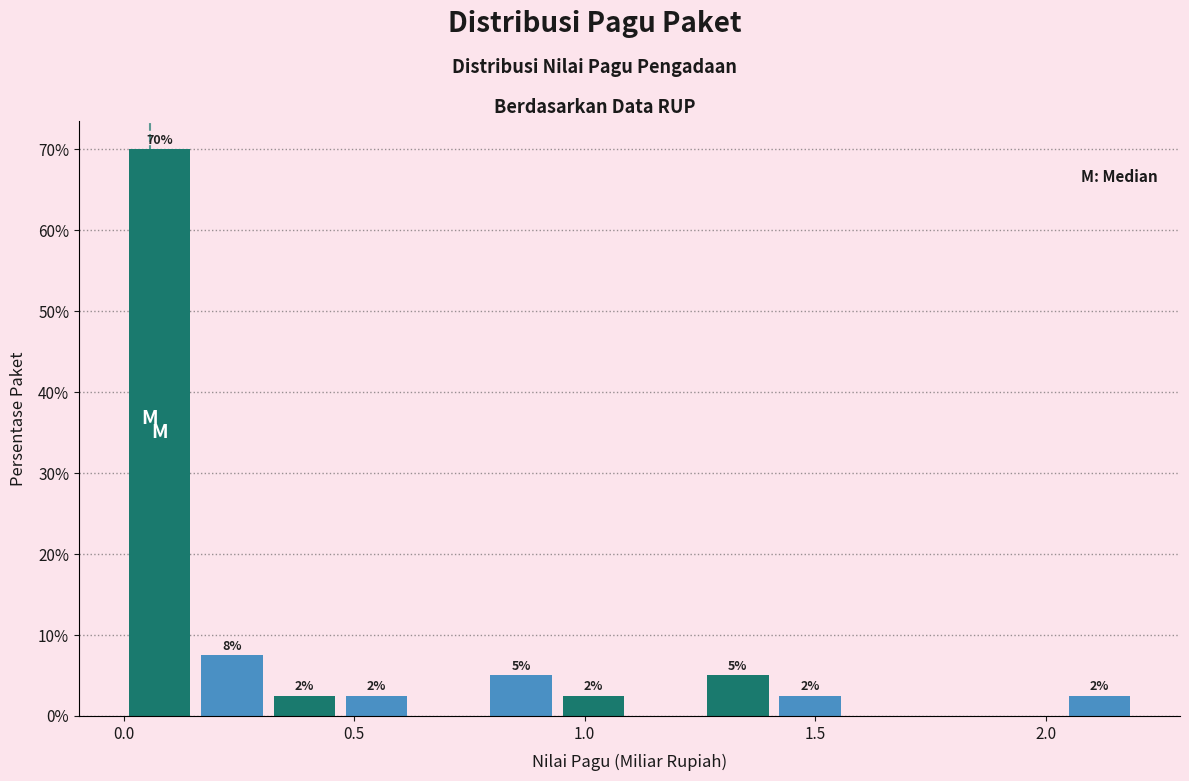

Around what value on the x-axis is the tallest bar? Give the approximate position of its centre, as read against the axis.

0.10